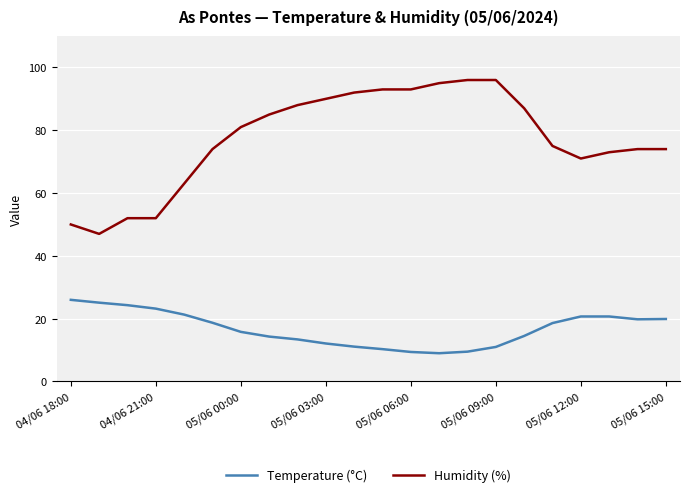

What is the greatest value displayed?

96.0